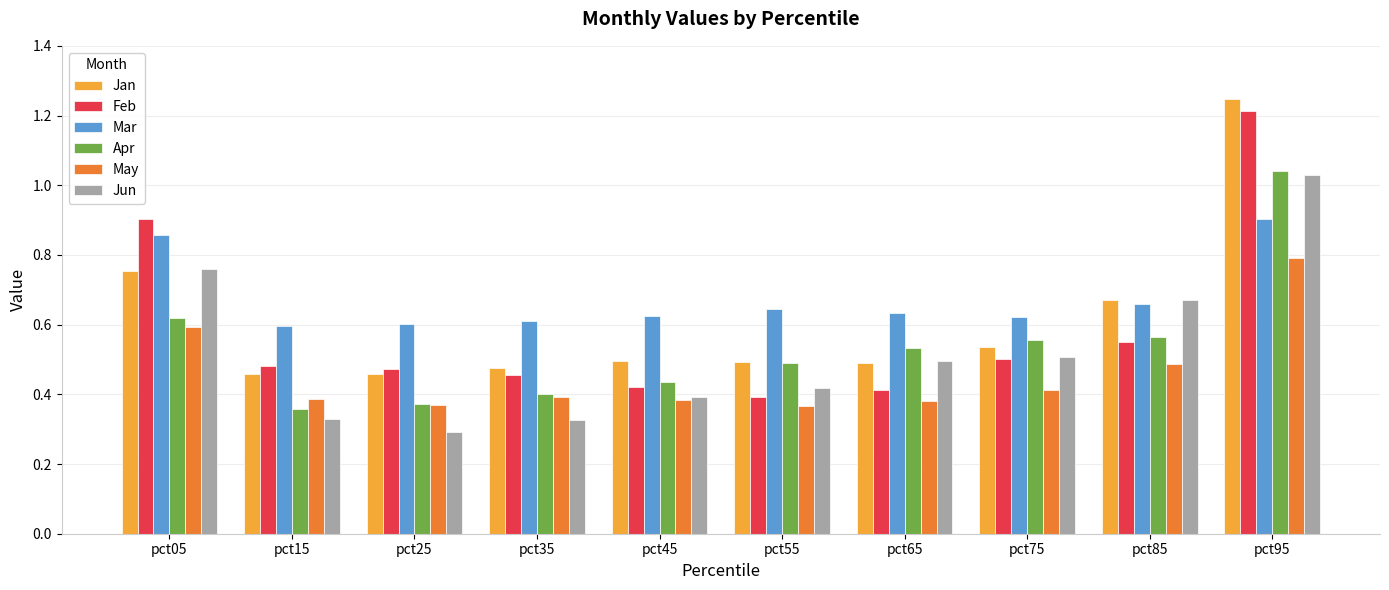

At which label is Apr closest to 0?

pct15